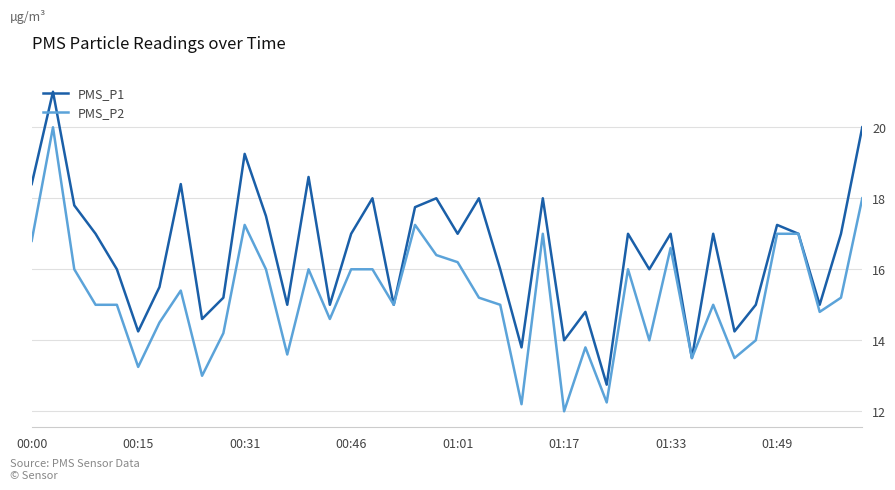

List the series in order of their peak value, highest first.

PMS_P1, PMS_P2